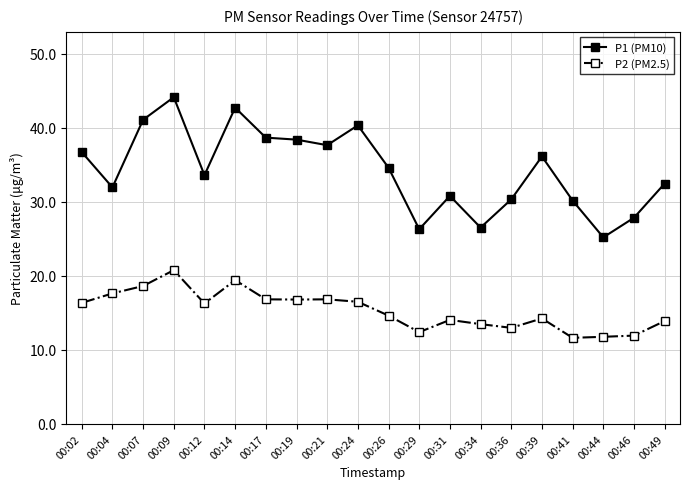

Count the number of data series in this chart.

2